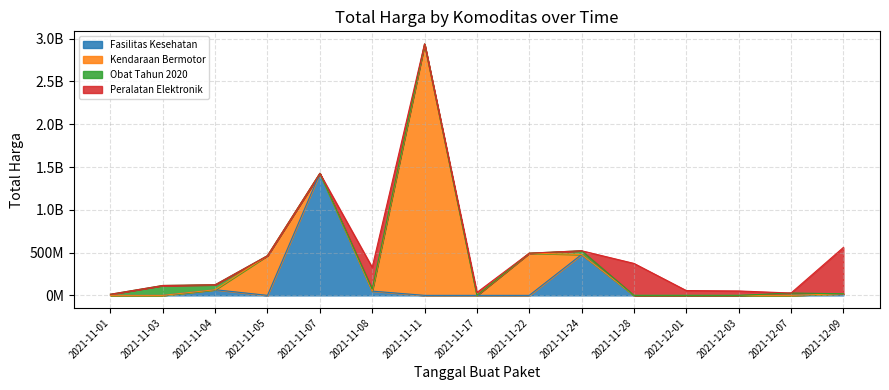

What is the ratio of the value at 2021-12-09 to the value at 2021-11-17?

42.7